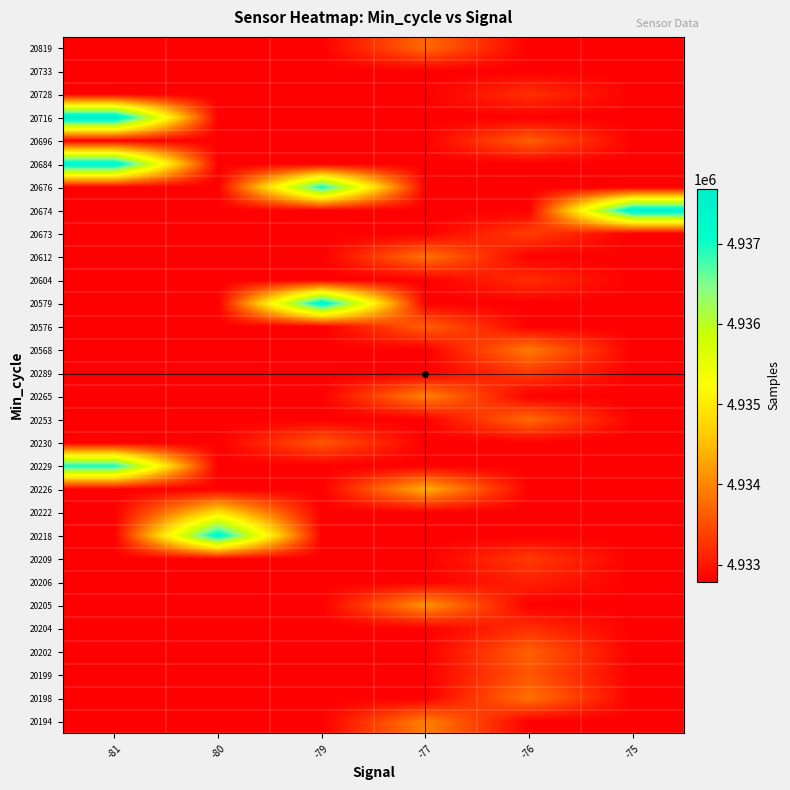

Reading right to left, transcribe all the data shown in this chart.

20194: -75=4932789	-76=4932789	-77=4933944	-79=4932789	-80=4932789	-81=4932789
20198: -75=4932789	-76=4933821	-77=4932789	-79=4932789	-80=4932789	-81=4932789
20199: -75=4932789	-76=4933572	-77=4932789	-79=4932789	-80=4932789	-81=4932789
20202: -75=4932789	-76=4933660	-77=4932789	-79=4932789	-80=4932789	-81=4932789
20204: -75=4932789	-76=4933223	-77=4932789	-79=4932789	-80=4932789	-81=4932789
20205: -75=4932789	-76=4932789	-77=4934131	-79=4932789	-80=4932789	-81=4932789
20206: -75=4932789	-76=4933088	-77=4932789	-79=4932789	-80=4932789	-81=4932789
20209: -75=4932789	-76=4933318	-77=4932789	-79=4932789	-80=4932789	-81=4932789
20218: -75=4932789	-76=4932789	-77=4932789	-79=4932789	-80=4937333	-81=4932789
20222: -75=4932789	-76=4932789	-77=4932789	-79=4932789	-80=4934894	-81=4932789
20226: -75=4932789	-76=4932789	-77=4934379	-79=4932789	-80=4932789	-81=4932789
20229: -75=4932789	-76=4932789	-77=4932789	-79=4932789	-80=4932789	-81=4937007
20230: -75=4932789	-76=4932789	-77=4932789	-79=4933572	-80=4932789	-81=4932789
20253: -75=4932789	-76=4933761	-77=4932789	-79=4932789	-80=4932789	-81=4932789
20265: -75=4932789	-76=4932789	-77=4933975	-79=4932789	-80=4932789	-81=4932789
20289: -75=4932789	-76=4933313	-77=4932789	-79=4932789	-80=4932789	-81=4932789
20568: -75=4932789	-76=4933892	-77=4932789	-79=4932789	-80=4932789	-81=4932789
20576: -75=4932789	-76=4932789	-77=4933660	-79=4932789	-80=4932789	-81=4932789
20579: -75=4932789	-76=4932789	-77=4932789	-79=4937466	-80=4932789	-81=4932789
20604: -75=4932789	-76=4933203	-77=4932789	-79=4932789	-80=4932789	-81=4932789
20612: -75=4932789	-76=4932789	-77=4933832	-79=4932789	-80=4932789	-81=4932789
20673: -75=4932789	-76=4933349	-77=4932789	-79=4932789	-80=4932789	-81=4932789
20674: -75=4937545	-76=4932789	-77=4932789	-79=4932789	-80=4932789	-81=4932789
20676: -75=4932789	-76=4932789	-77=4932789	-79=4937028	-80=4932789	-81=4932789
20684: -75=4932789	-76=4932789	-77=4932789	-79=4932789	-80=4932789	-81=4937475
20696: -75=4932789	-76=4933655	-77=4932789	-79=4932789	-80=4932789	-81=4932789
20716: -75=4932789	-76=4932789	-77=4932789	-79=4932789	-80=4932789	-81=4937681
20728: -75=4932789	-76=4933223	-77=4932789	-79=4932789	-80=4932789	-81=4932789
20733: -75=4932789	-76=4932789	-77=4932789	-79=4932789	-80=4932789	-81=4932789
20819: -75=4932789	-76=4932789	-77=4933750	-79=4932789	-80=4932789	-81=4932789